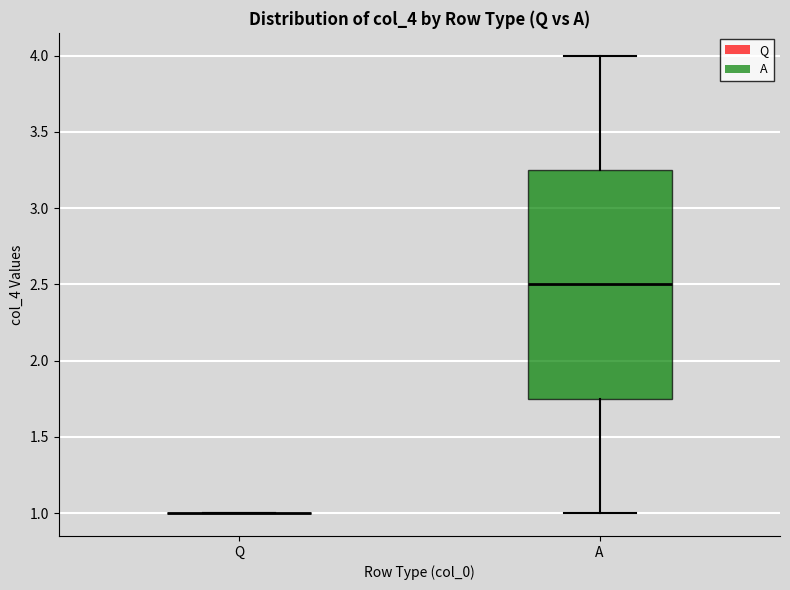

Which box is the tallest, from its lower edge to its upper edge?

A